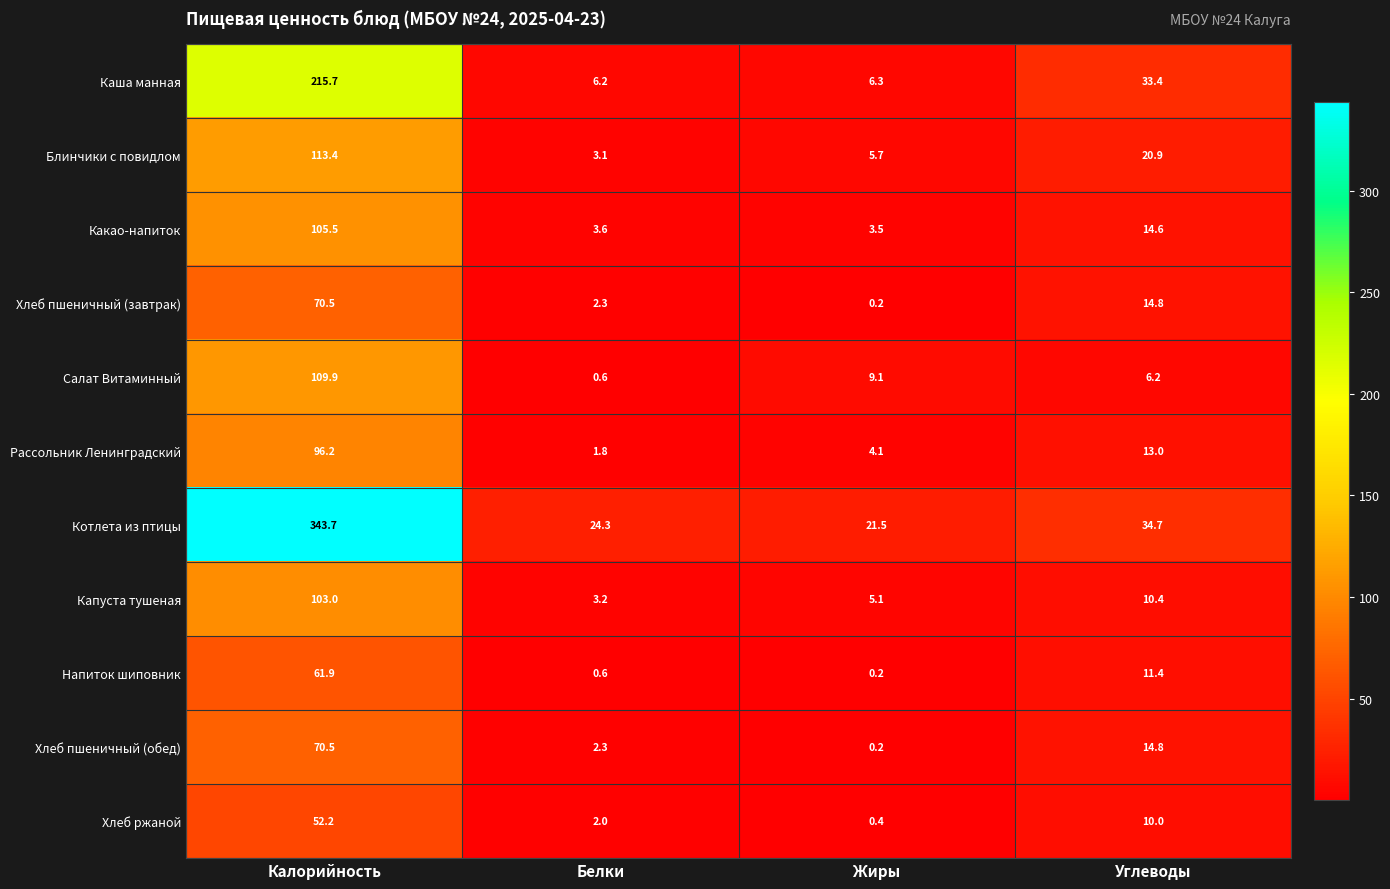

How many categories are shown in the chart?

4